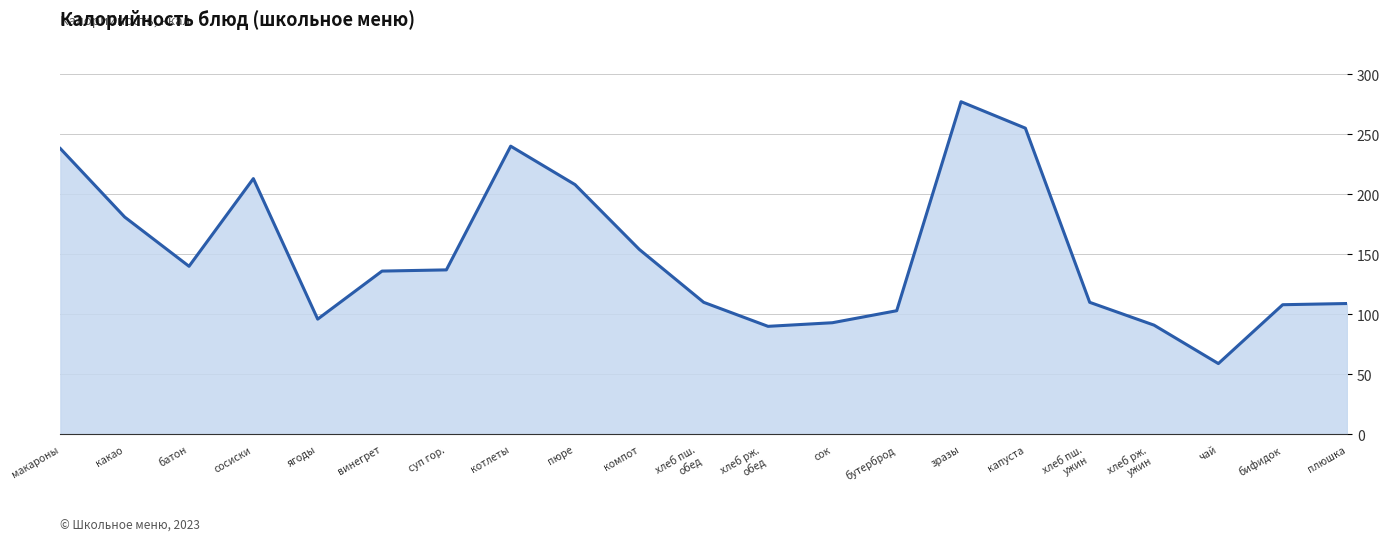

Which category has the lowest value across all series?

чай